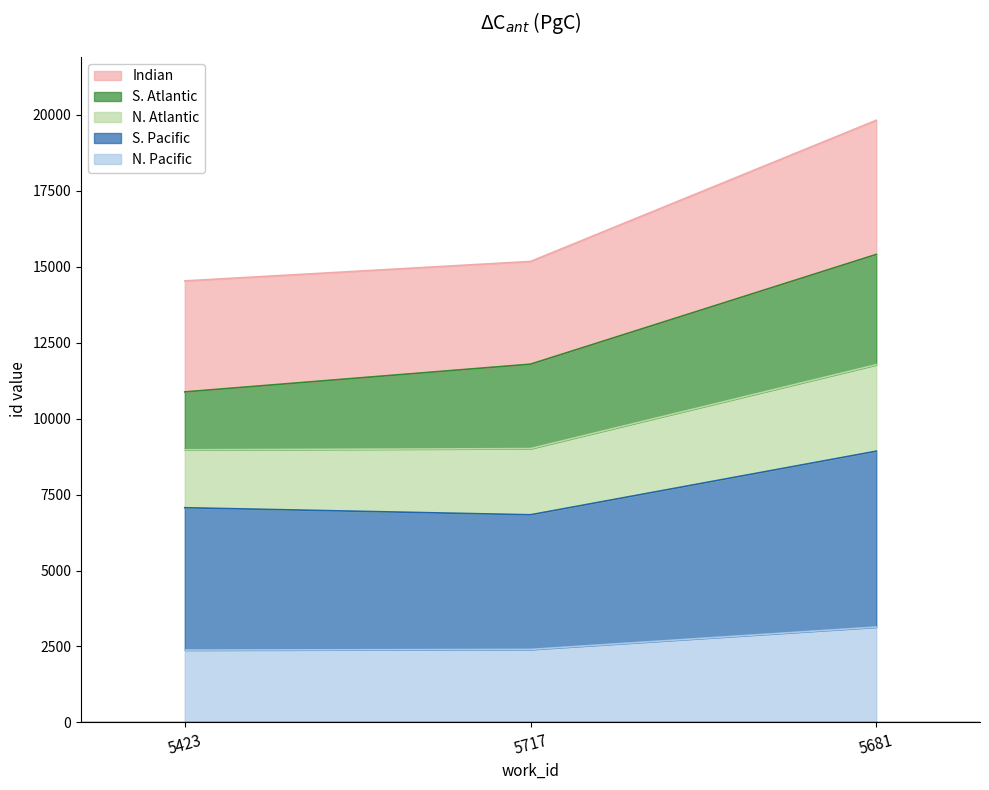

What is the maximum value shown in the chart?

19816.9